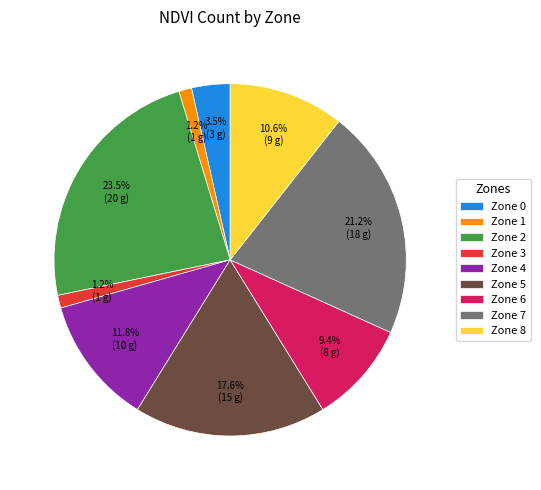

True or false: Zone 8 accounts for 1% of the total.

False